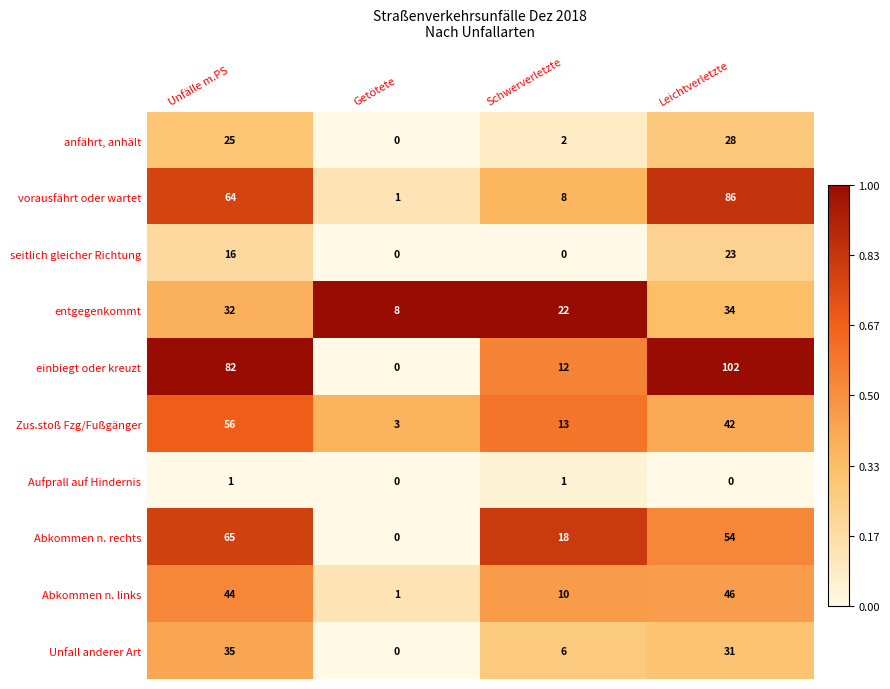

Rank the categories by Unfall anderer Art value from lowest to highest.

Getötete, Schwerverletzte, Leichtverletzte, Unfälle m.PS